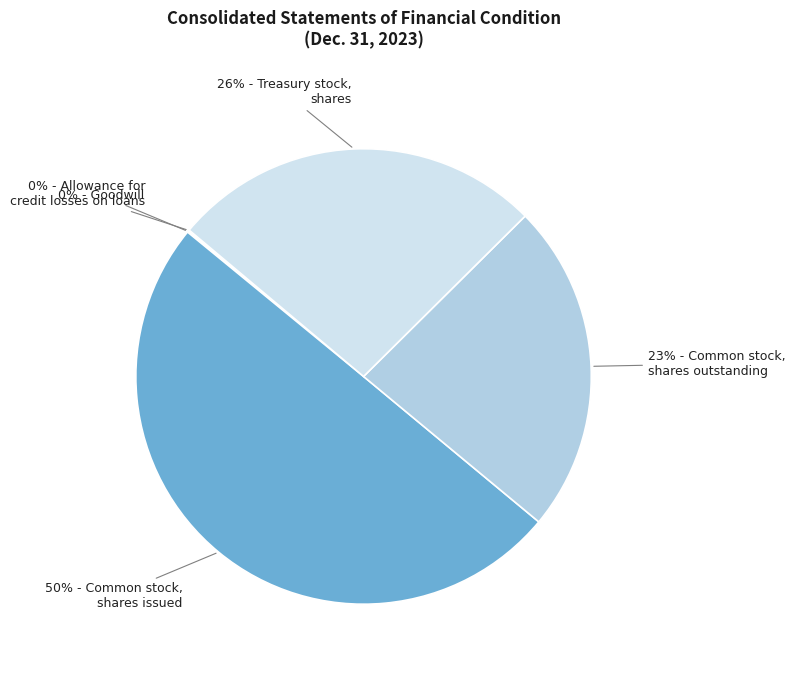

To the nearest percent, what is the average slice percentage?

20%